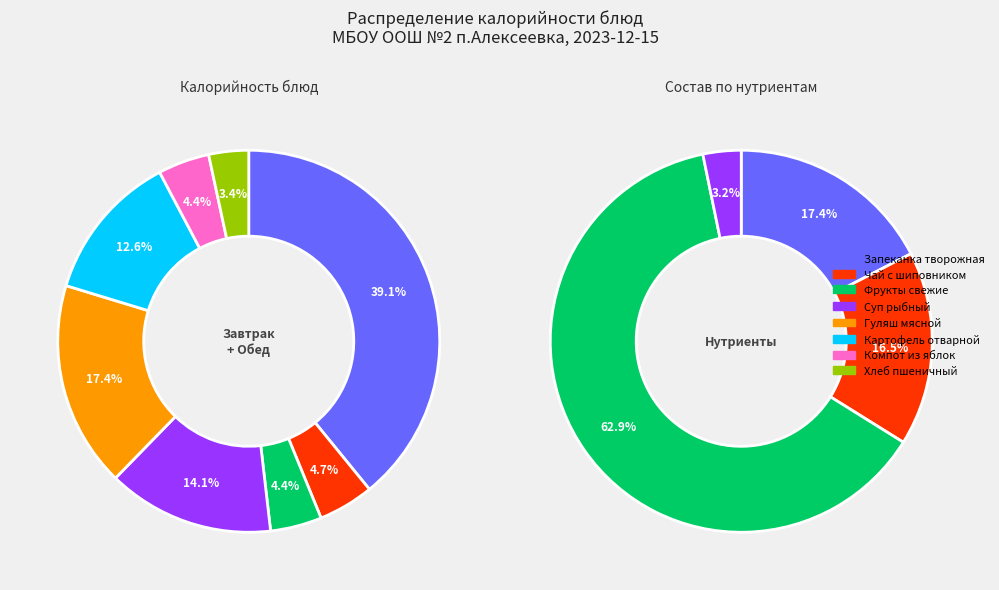

Combined, do Фрукты свежие and Картофель отварной account for over 50%?

No